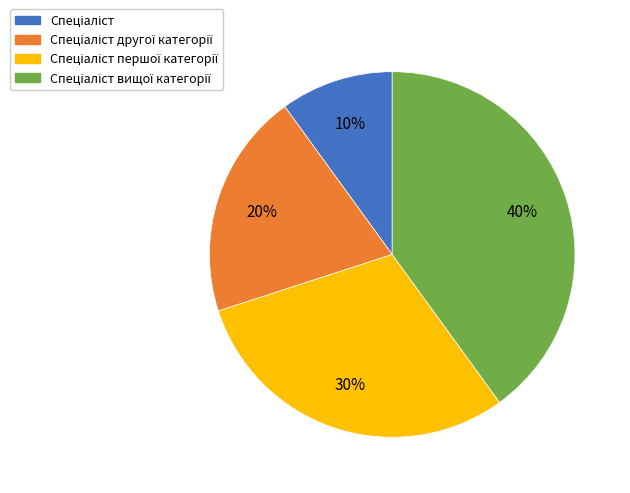

To the nearest percent, what is the average slice percentage?

25%